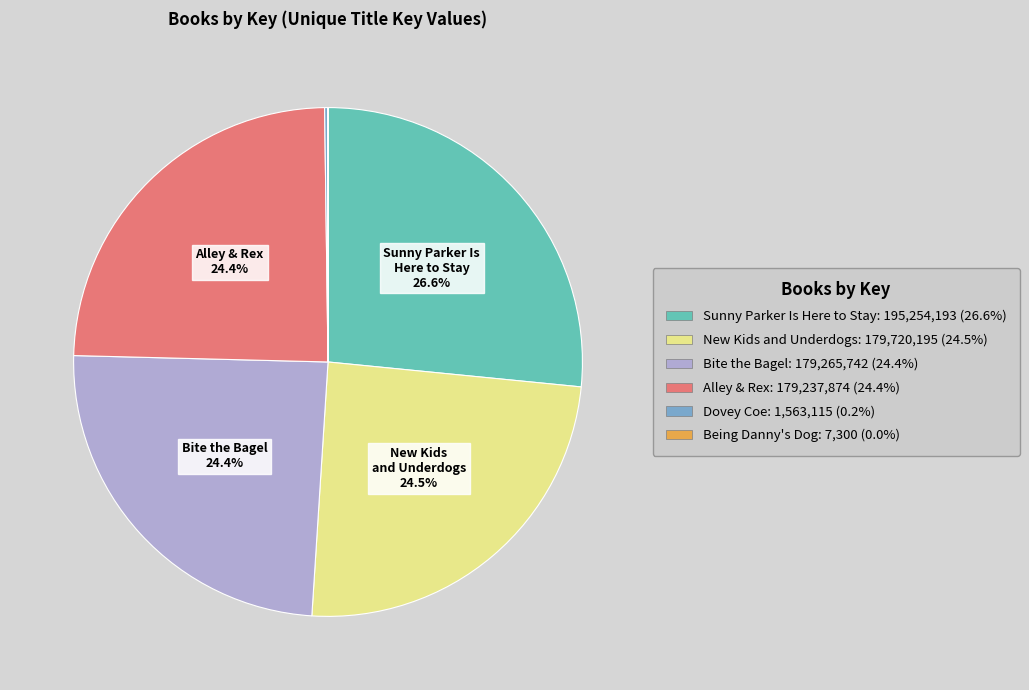

Is New Kids and Underdogs the majority of the pie?

No